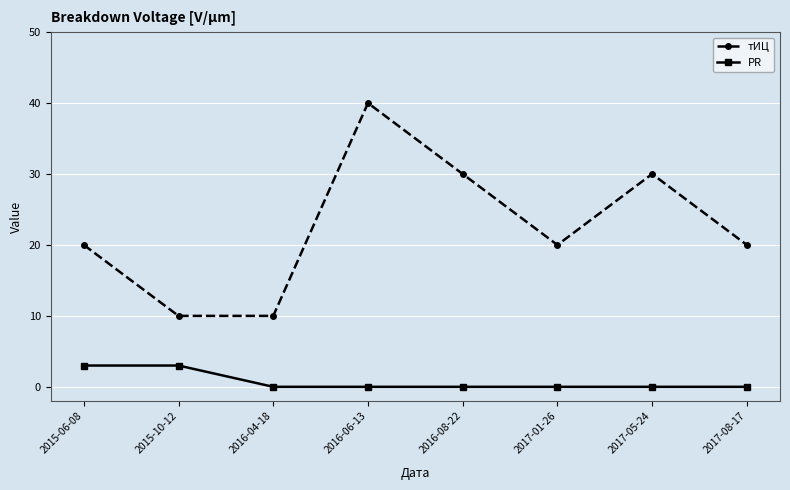

List the series in order of their overall mean, highest first.

тИЦ, PR